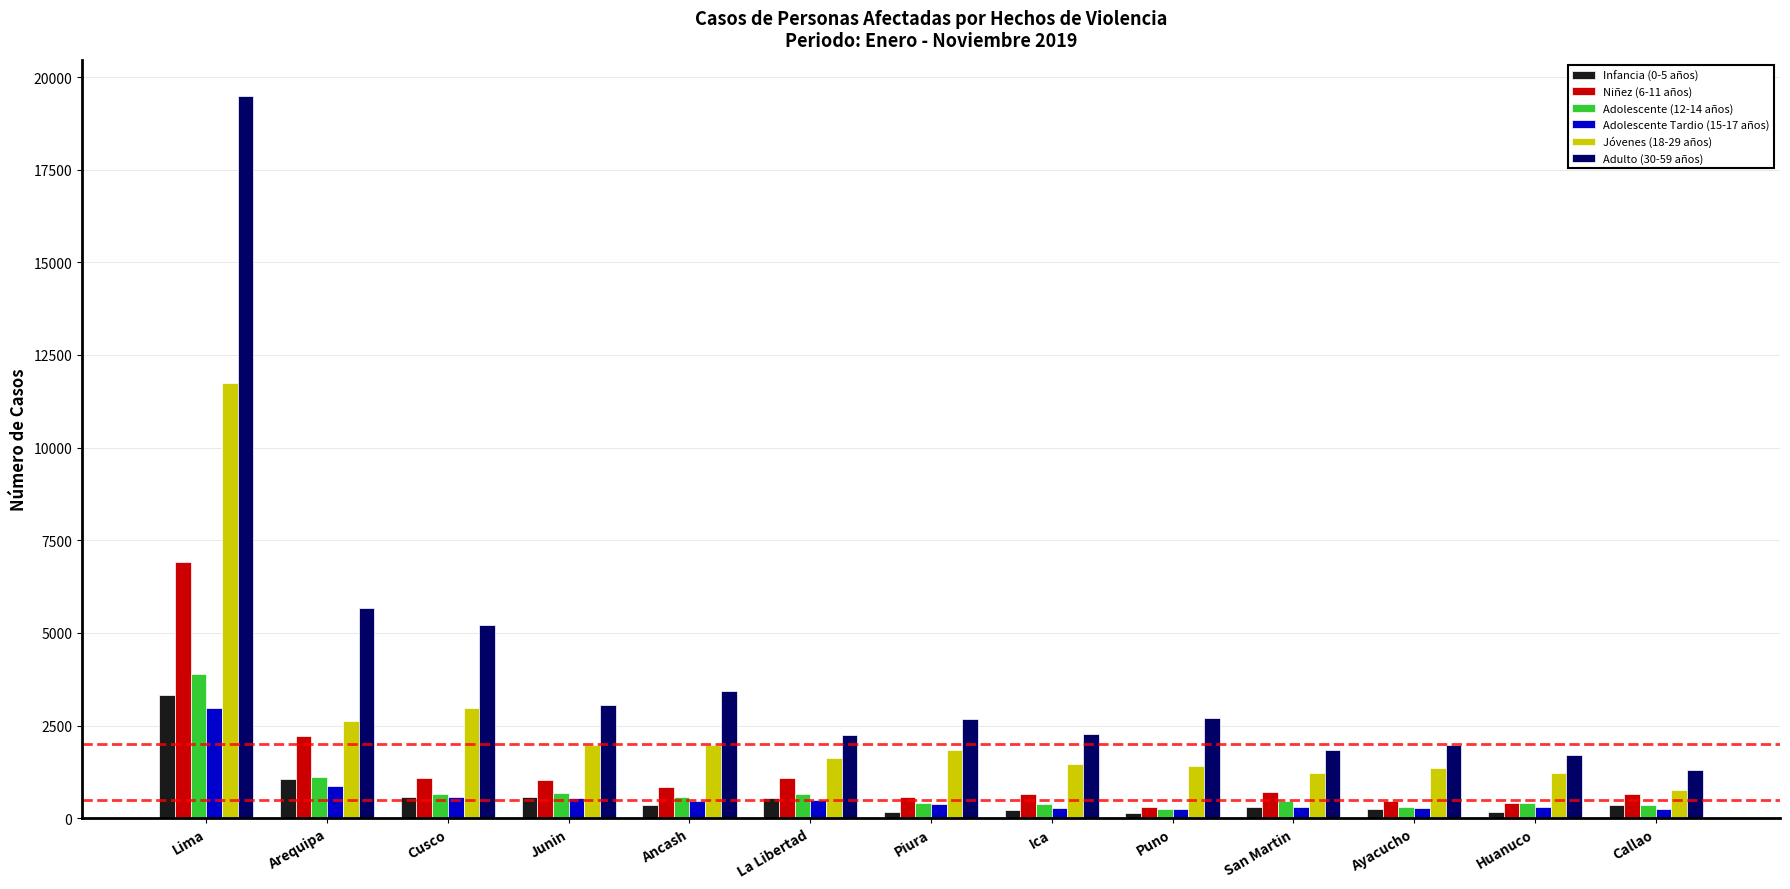

What is the difference between the Niñez (6-11 años) values at Callao and Ayacucho?

185